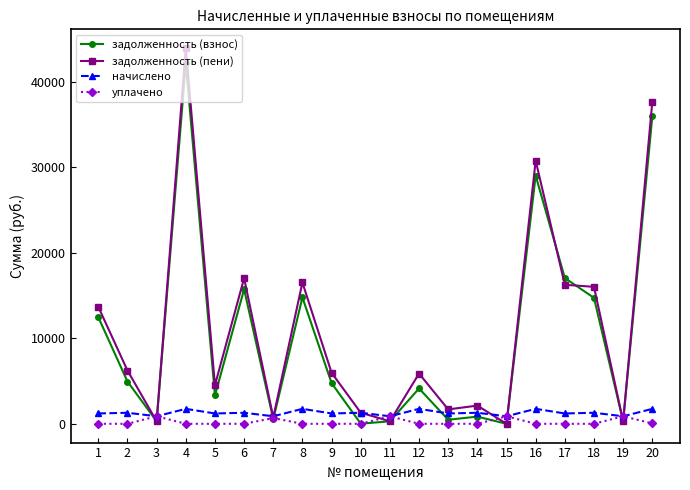

What is the value of the задолженность (взнос) point at the 19th from the left?

291.9